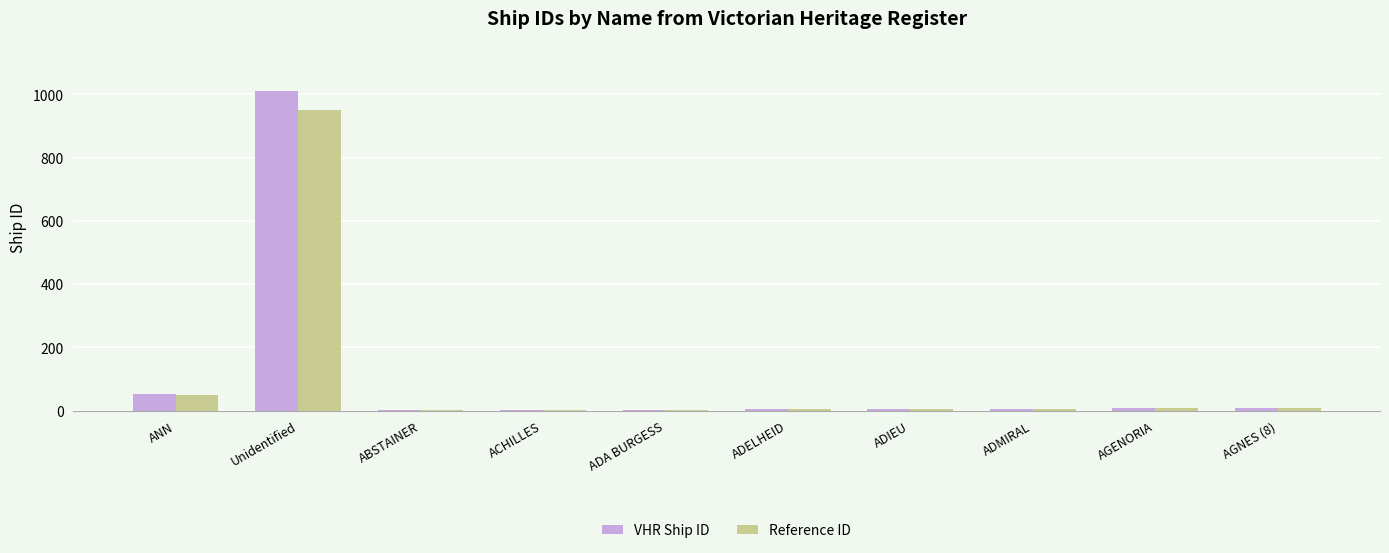

What is the highest value of the VHR Ship ID series?

1009